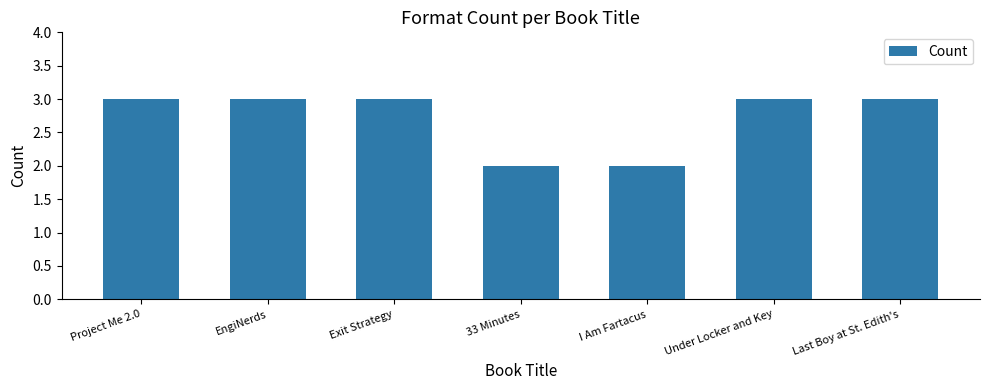

What is the label of the 4th bar from the left?

33 Minutes